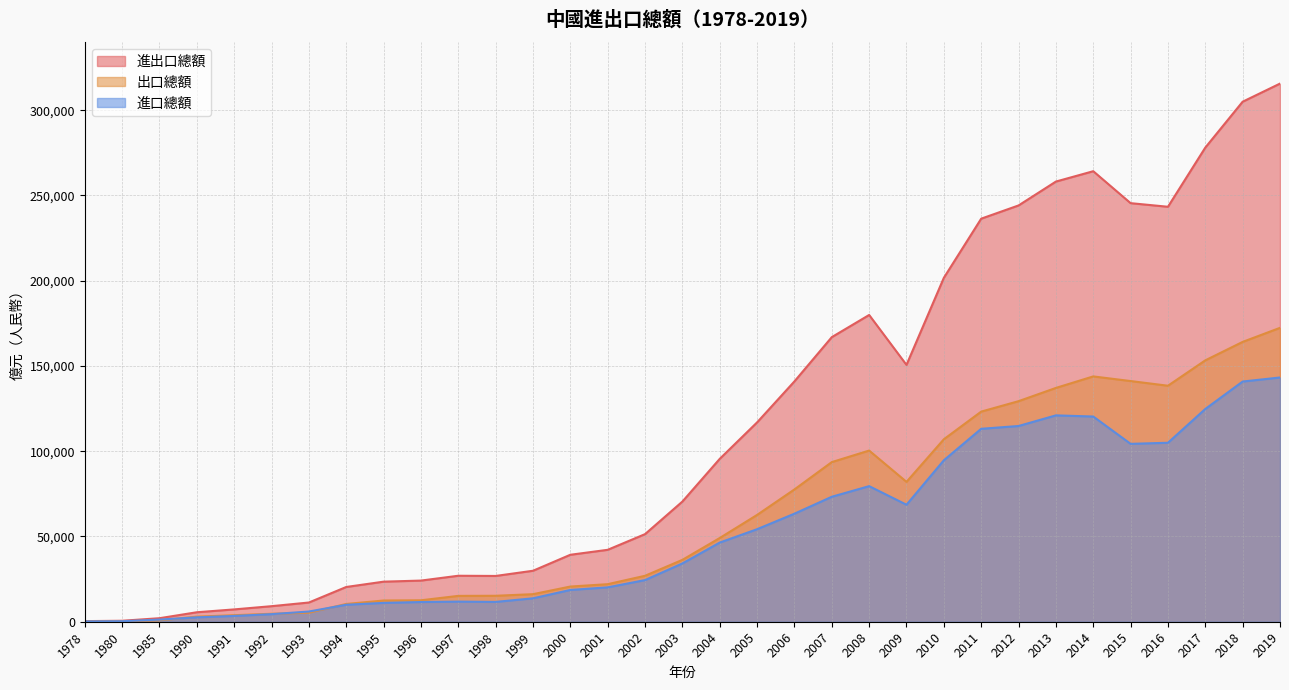

The 進出口總額 series shows 26849.7 at 1998. True or false?

True